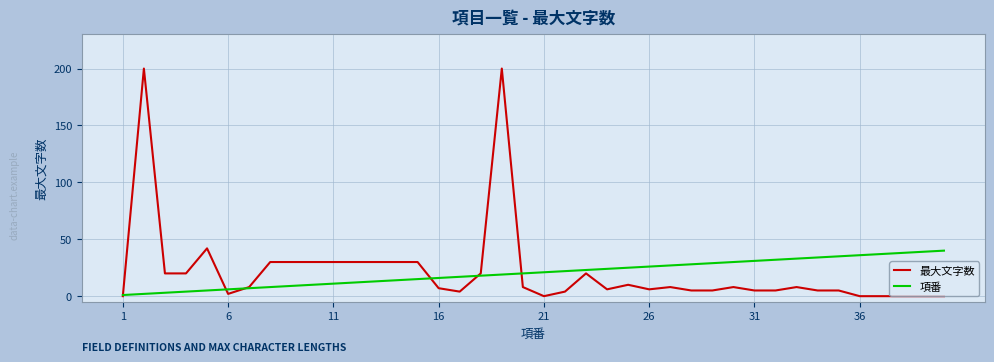

Rank the series by their maximum value, from lowest to highest.

項番, 最大文字数